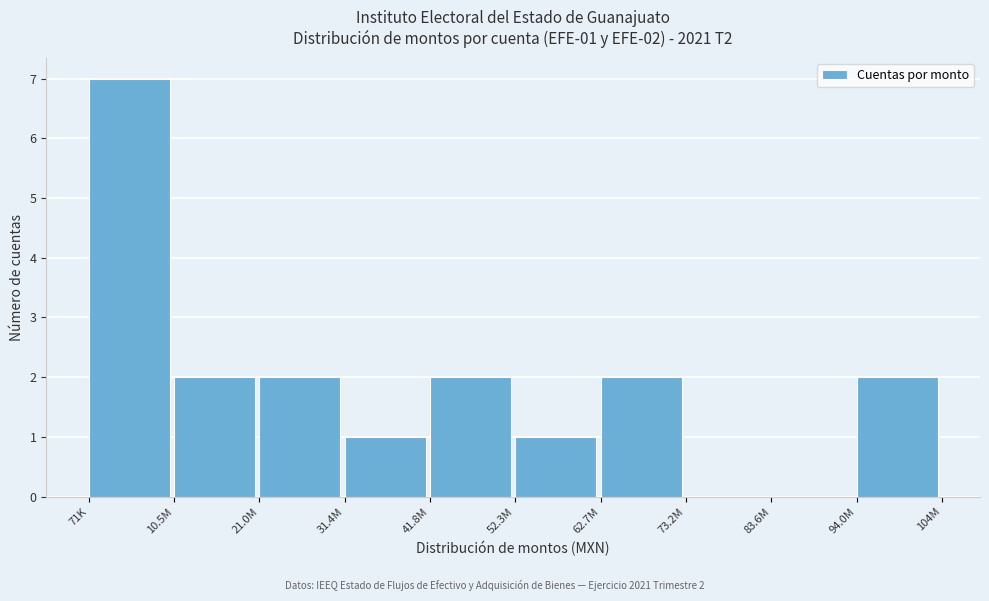

Reading right to left, transcribe all the data shown in this chart.

94.0M=2	83.6M=0	73.2M=0	62.7M=2	52.3M=1	41.8M=2	31.4M=1	21.0M=2	10.5M=2	71K=7